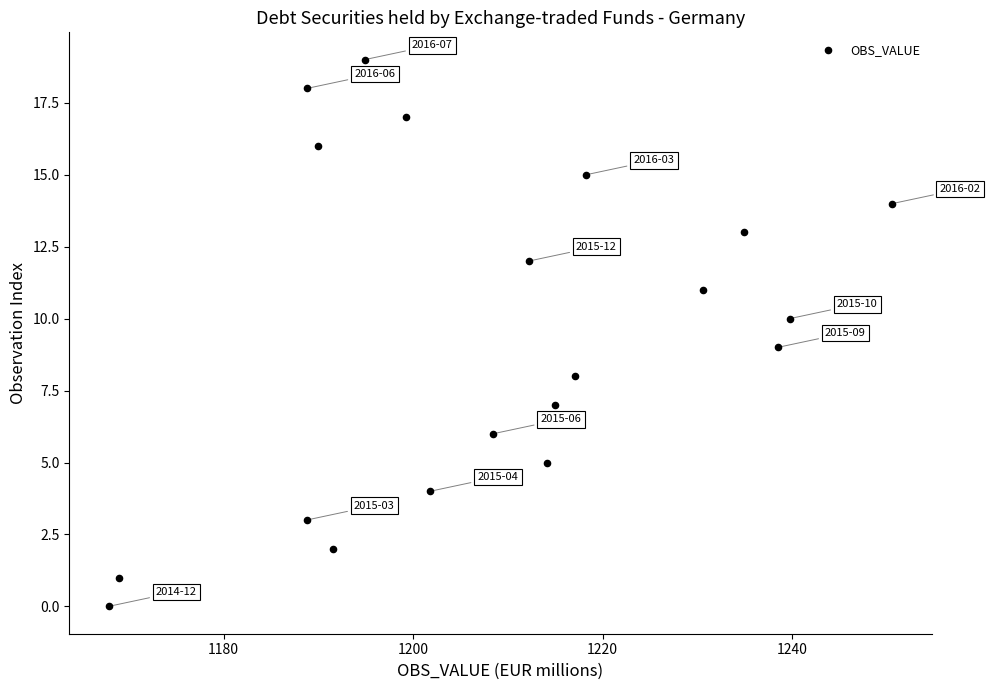

What is the range of Y values (max minus min)?

19